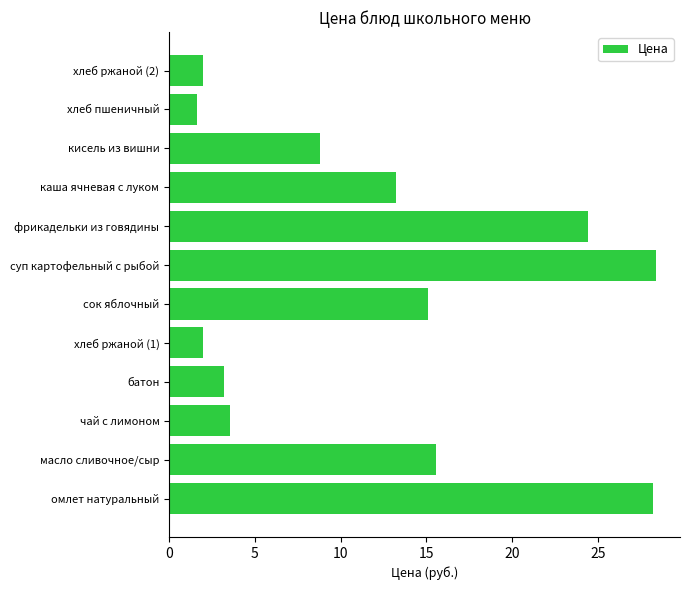

What is the sum of all values?

146.1